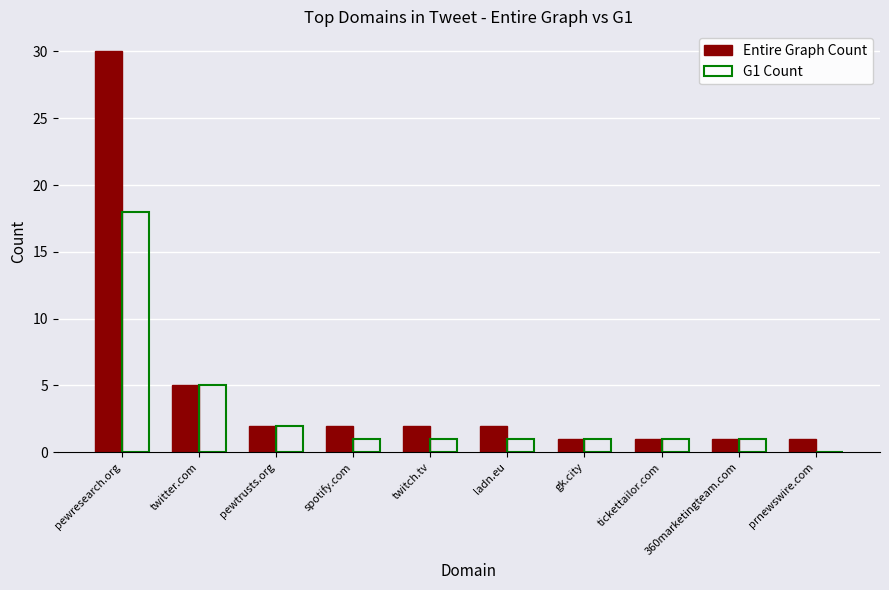

At which category does the chart reach its peak across all series?

pewresearch.org